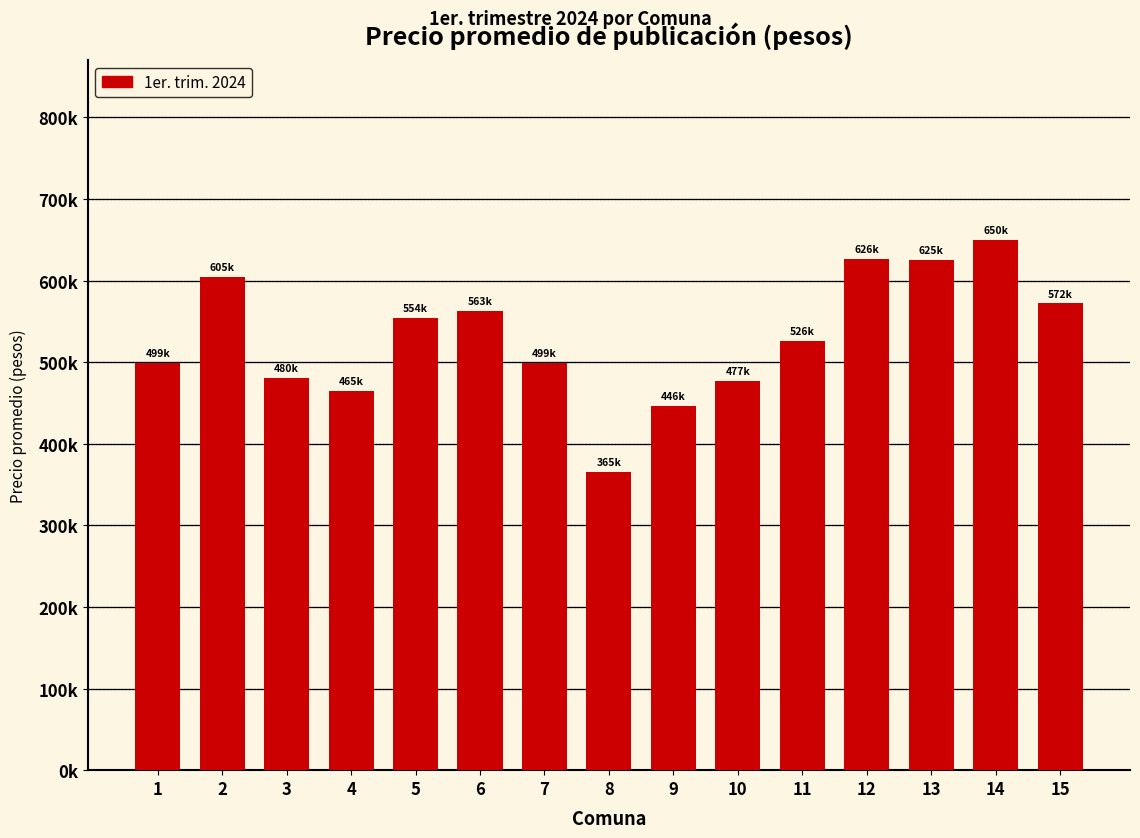

Does the chart contain any negative values?

No